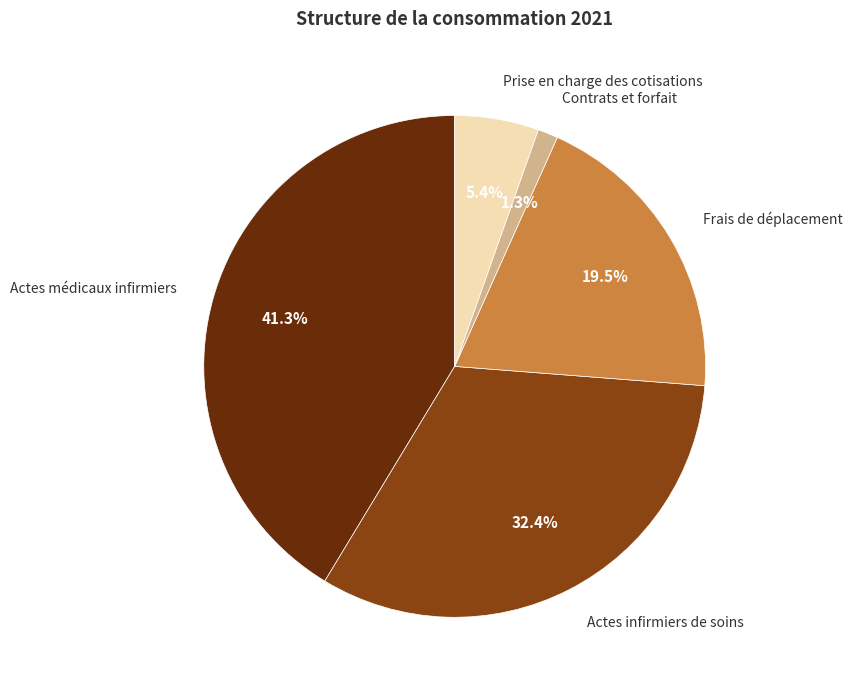

Is there a majority slice in this chart?

No